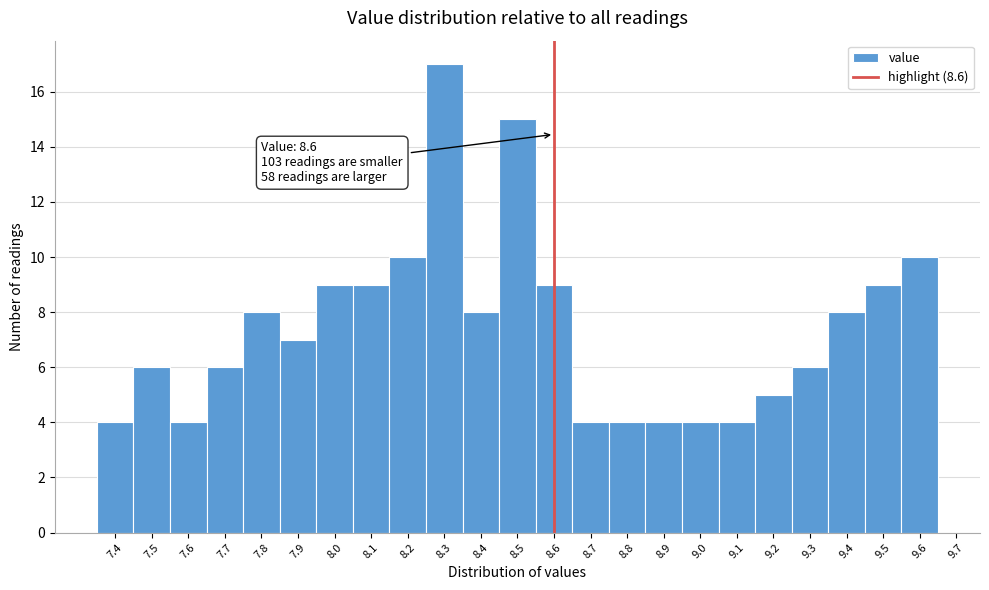

Which range on the x-axis has the tallest bar?

8.25 to 8.35